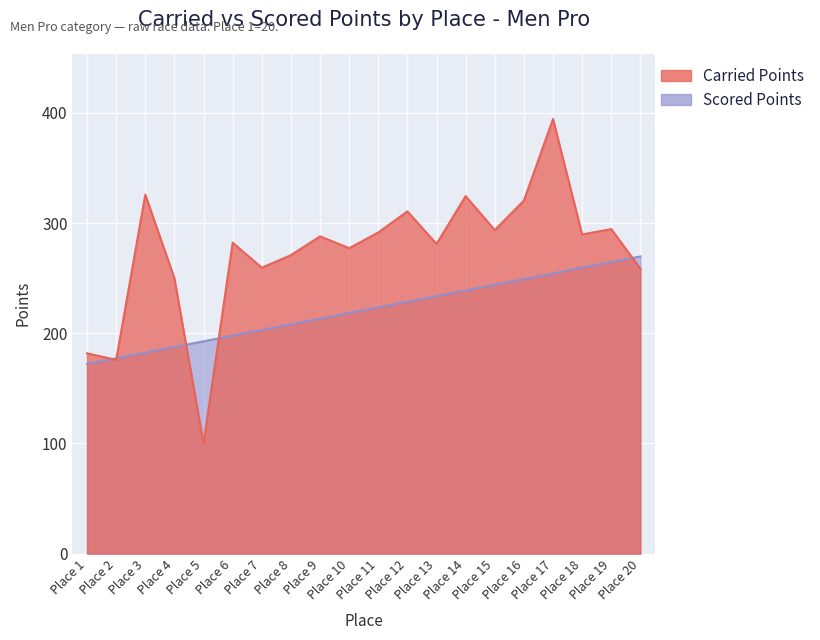

Rank the series by their maximum value, from lowest to highest.

Scored Points, Carried Points